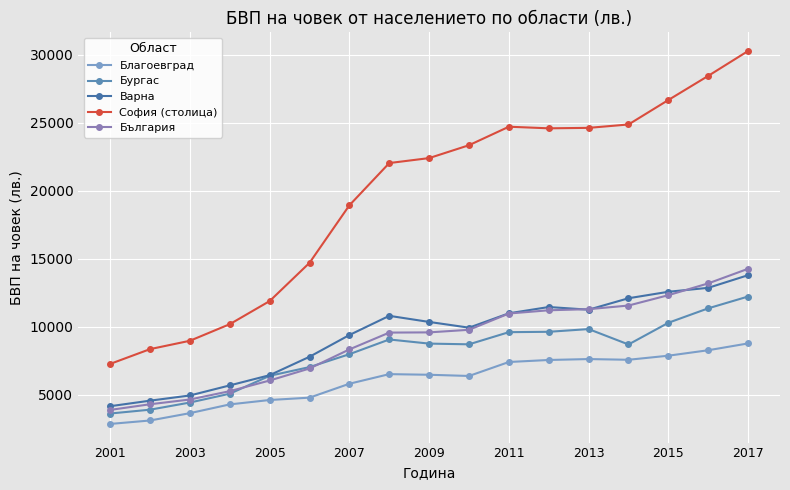

Which series has the largest range (max minus min)?

София (столица)